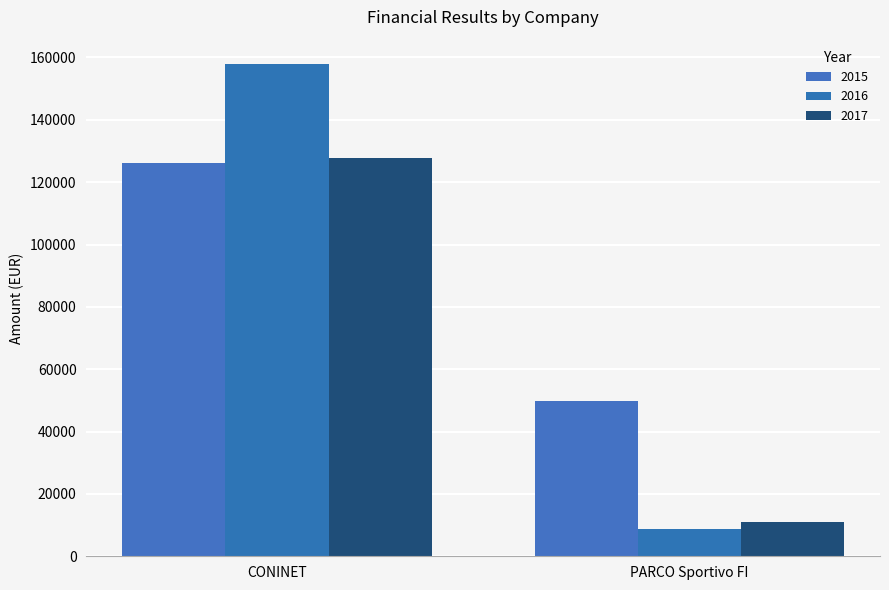

Reading left to right, list all the values displayed in this chart.

2015: 126121.0	49970.0
2016: 157826.9	8725.0
2017: 127678.0	10935.8